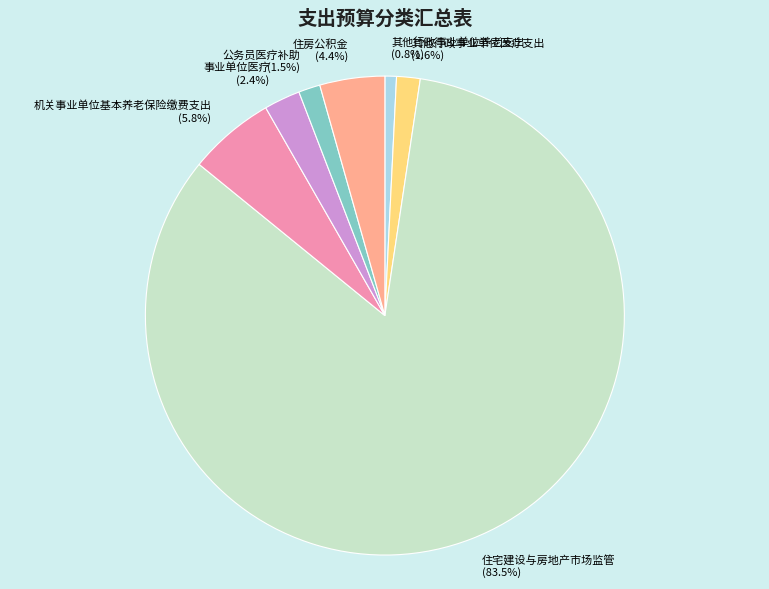

Approximately how many times larger is the value at 其他行政事业单位医疗支出 compared to 公务员医疗补助?

1.1